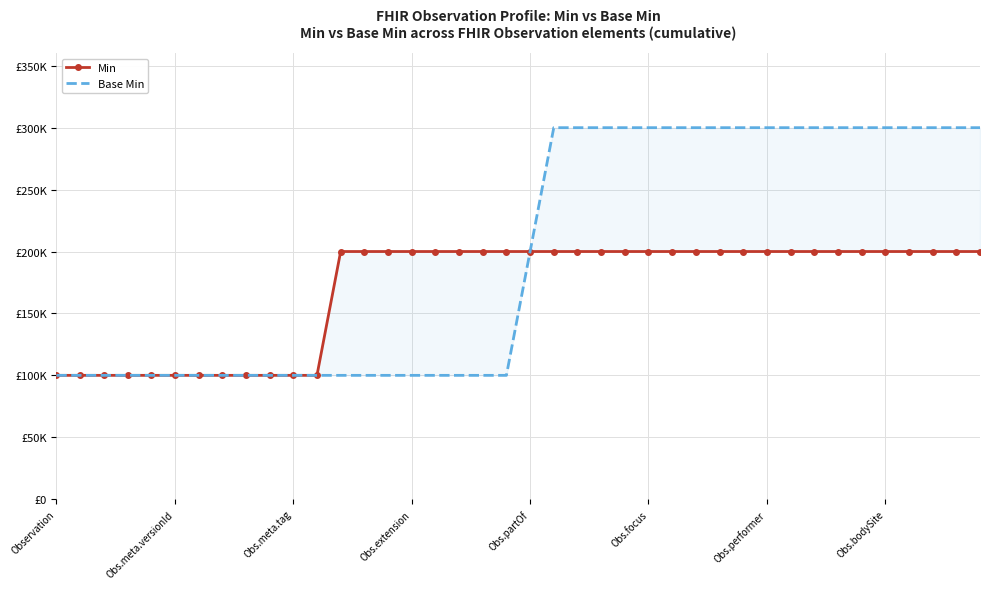

True or false: Base Min and Min intersect in this chart.

False